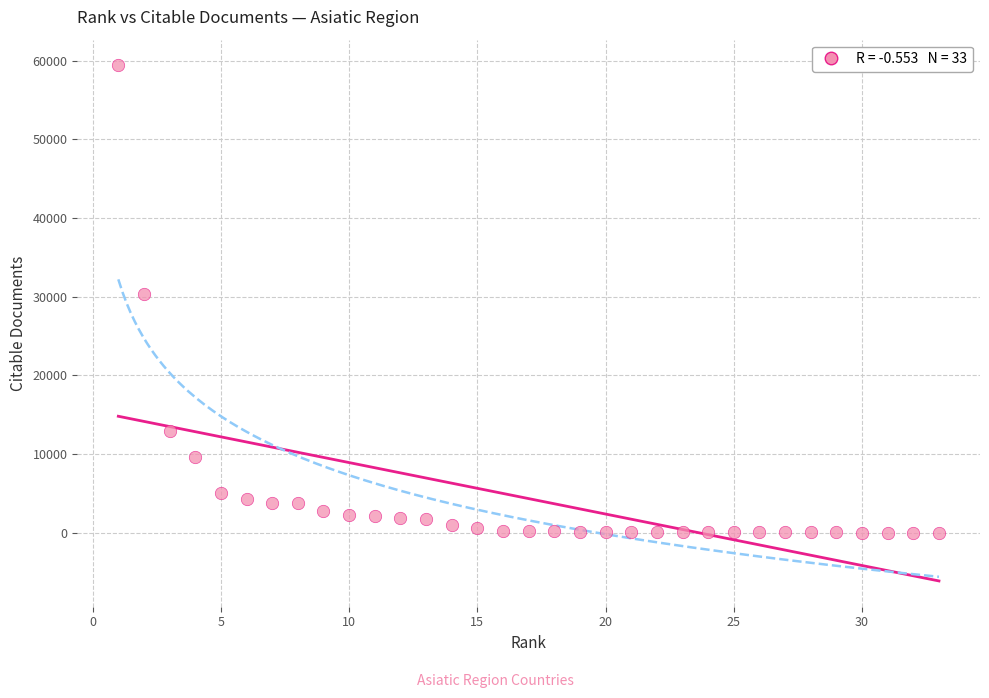

What is the range of Y values (max minus min)?

59392